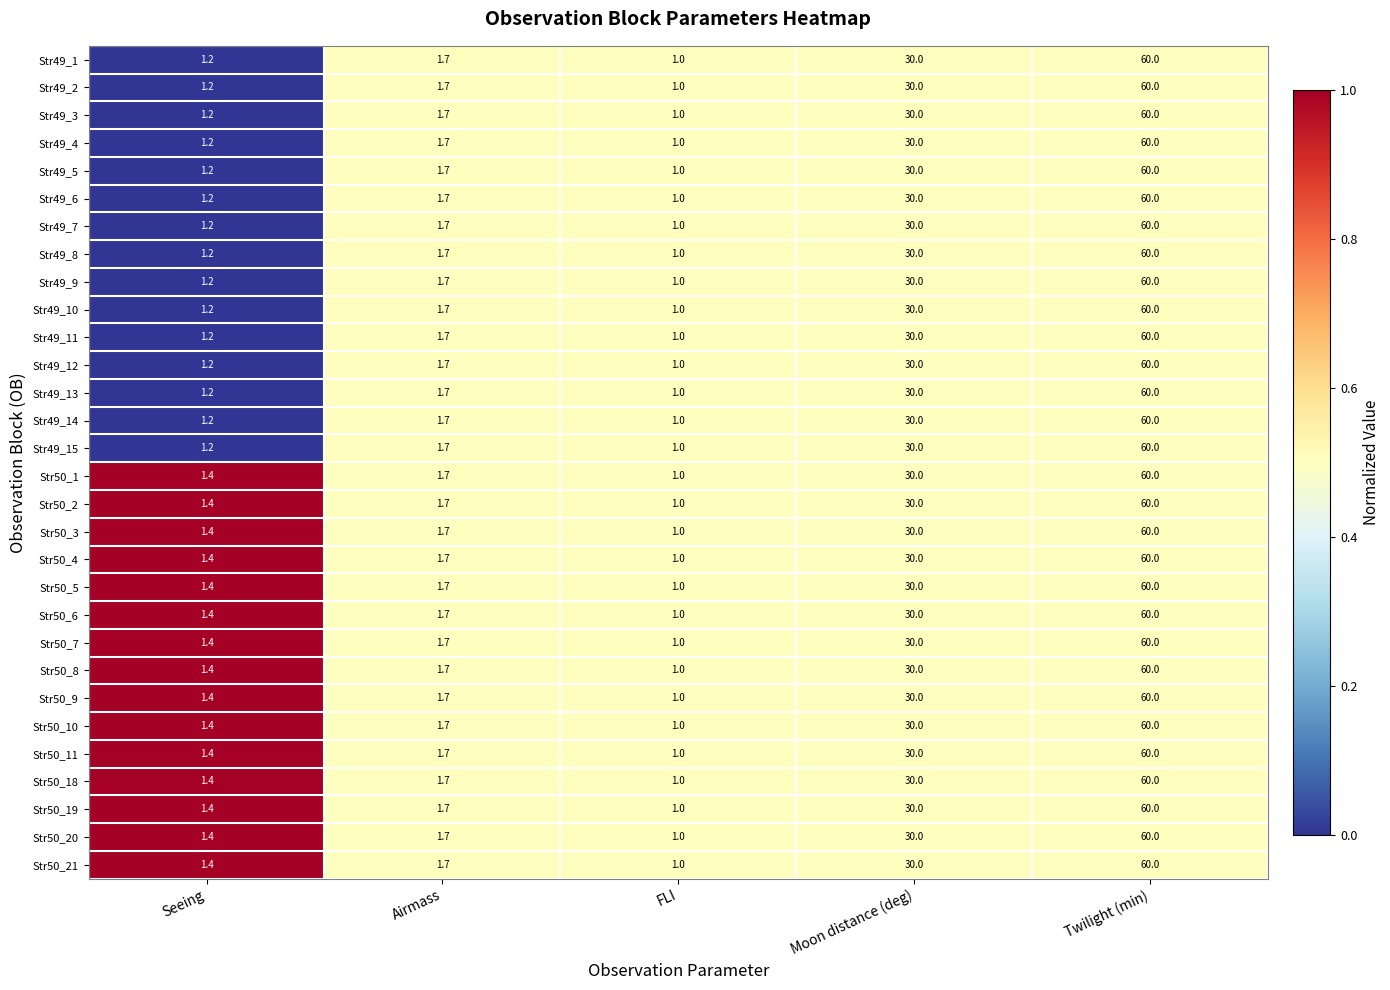

What is the total value across all series at Seeing?

39.0